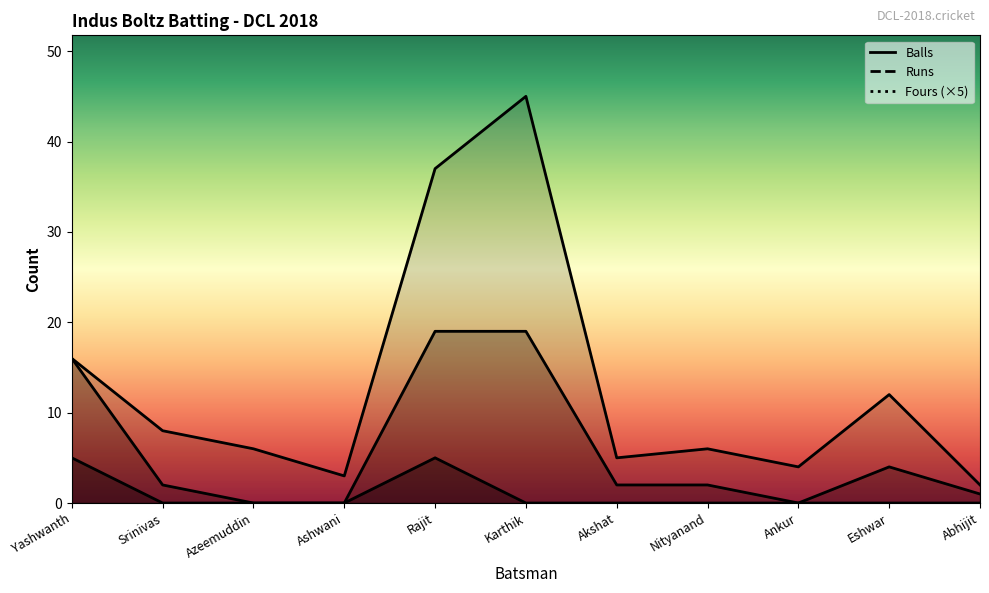

Reading left to right, what are all the values shown in this chart?

Runs: 16	2	0	0	19	19	2	2	0	4	1
Balls: 16	8	6	3	37	45	5	6	4	12	2
Fours: 5	0	0	0	5	0	0	0	0	0	0